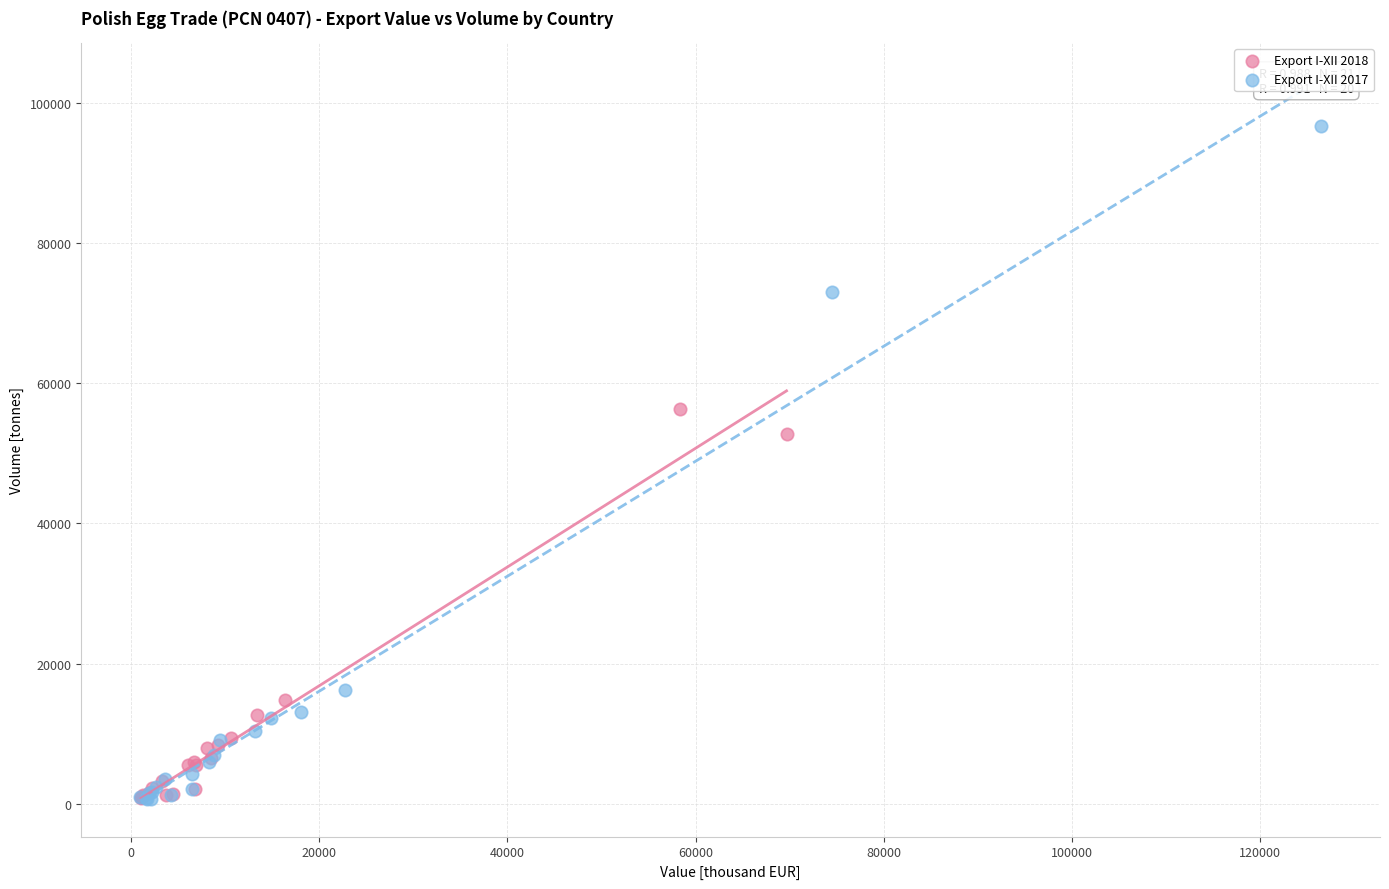

Which series has the largest Y range (max minus min)?

Export I-XII 2017